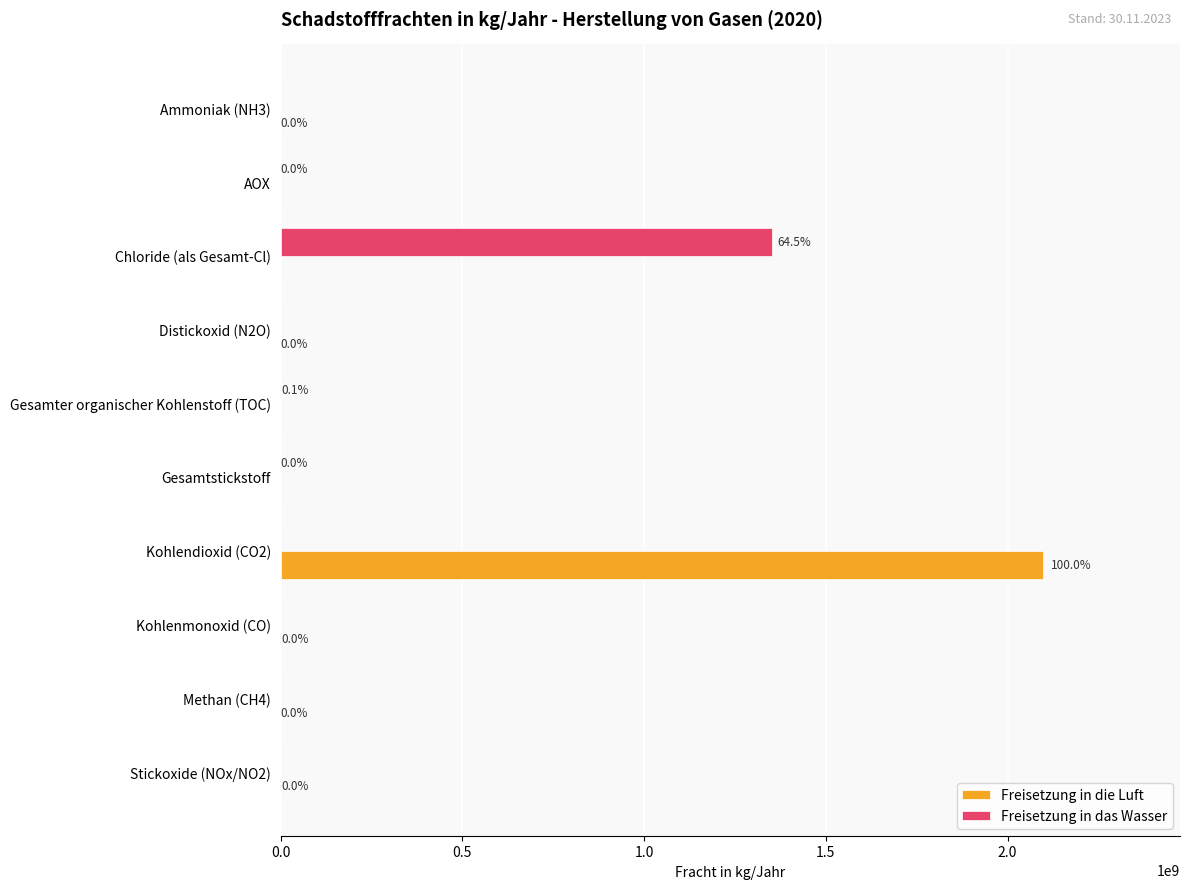

Which series changed the most between Chloride (als Gesamt-Cl) and Methan (CH4)?

Freisetzung in das Wasser